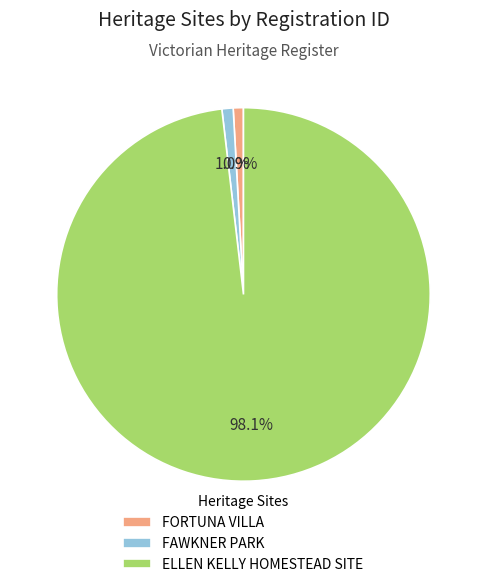

Between ELLEN KELLY HOMESTEAD SITE and FORTUNA VILLA, which is larger?

ELLEN KELLY HOMESTEAD SITE